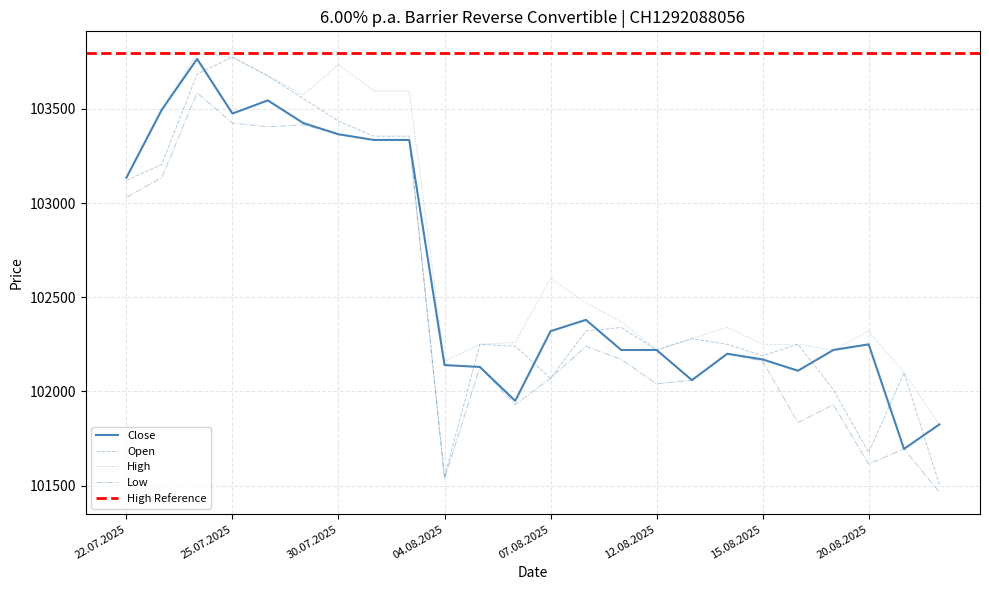

Between 30.07.2025 and 11.08.2025, which series saw the biggest shift?

High